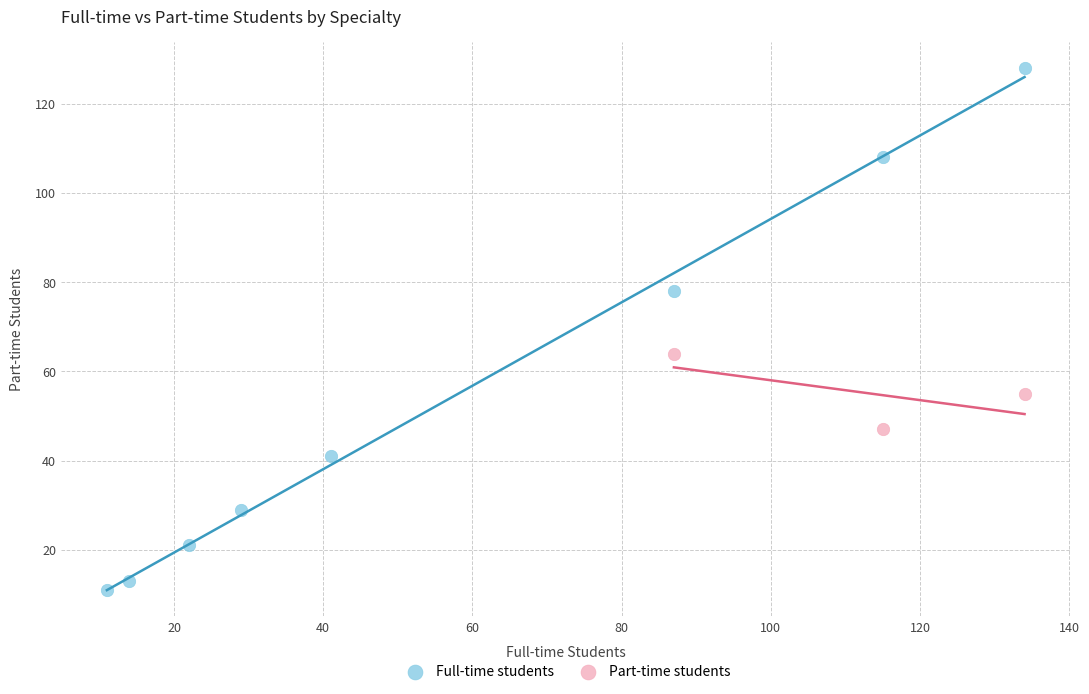

Which series contains the lowest Y value?

Full-time students